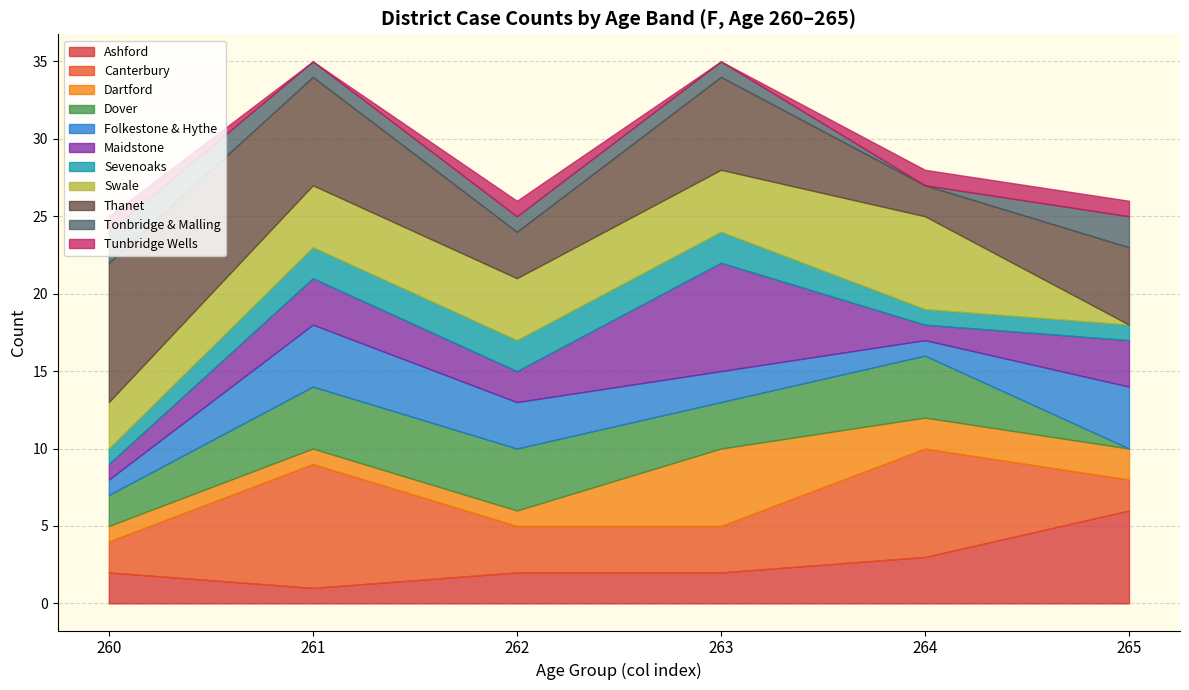

What is the total value across all series at 265?

26